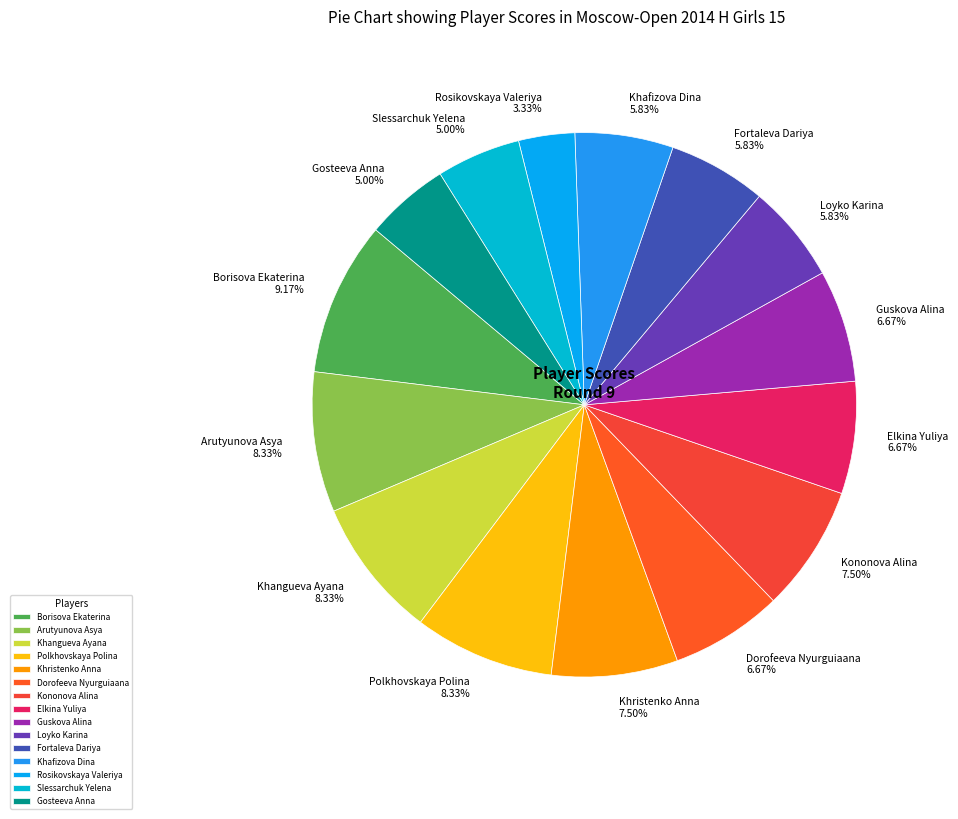

How many segments does this pie chart have?

15